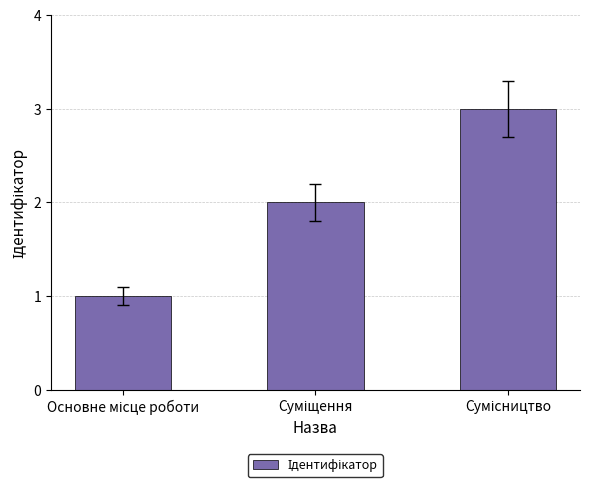

Does the chart contain any negative values?

No